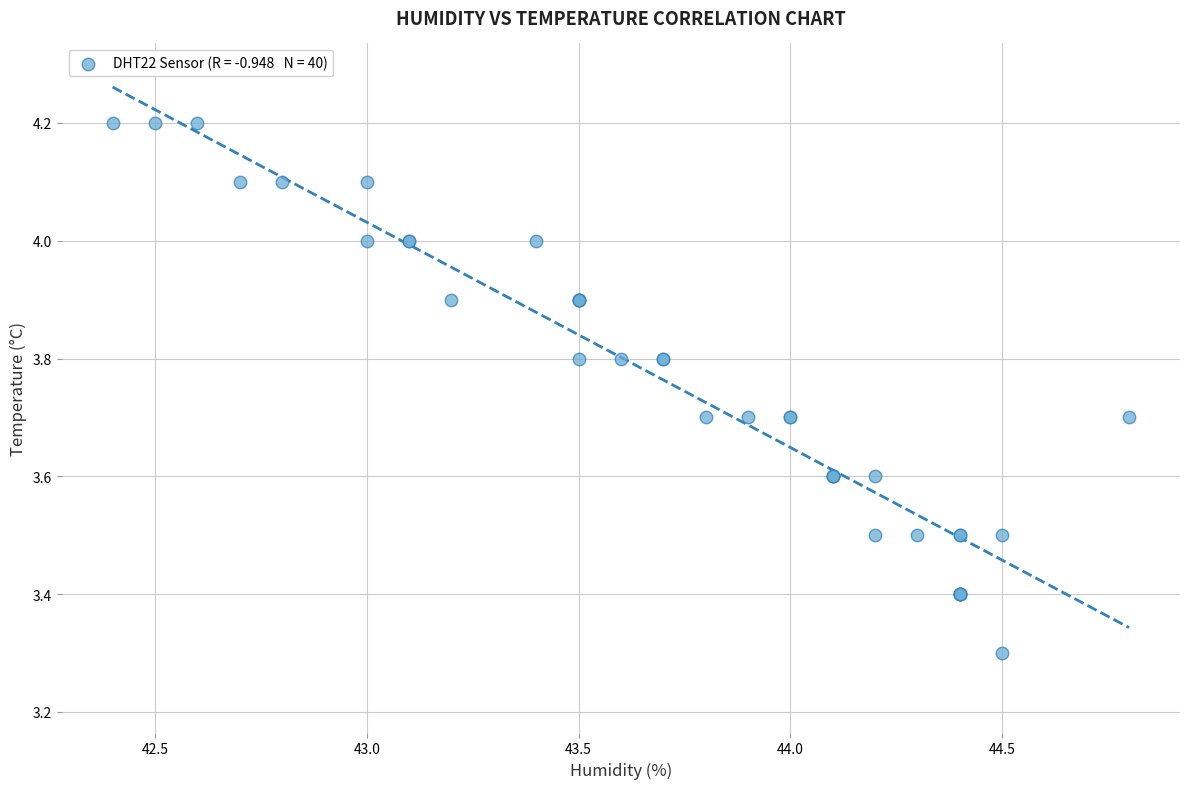

What Y value in the scatter plot is closest to 3?

3.3